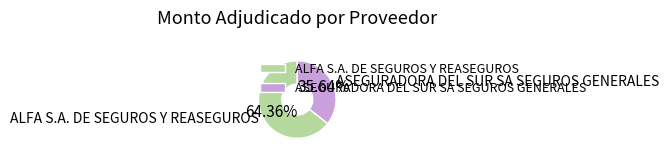

True or false: ASEGURADORA DEL SUR SA SEGUROS GENERALES accounts for 36% of the total.

True